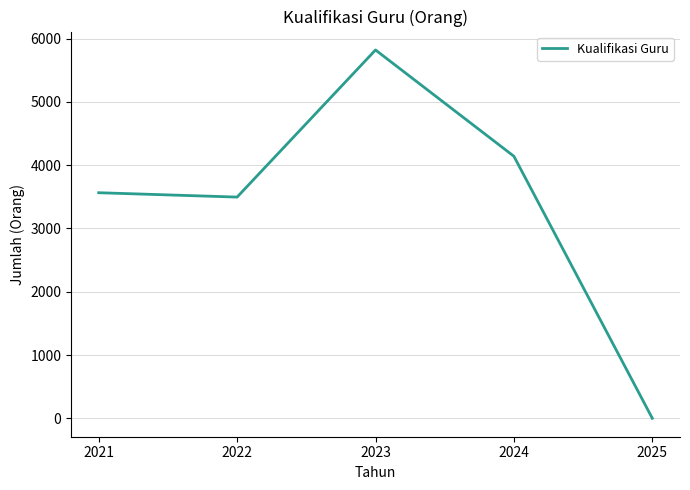

What is the ratio of the value at 2023 to the value at 2021?

1.6